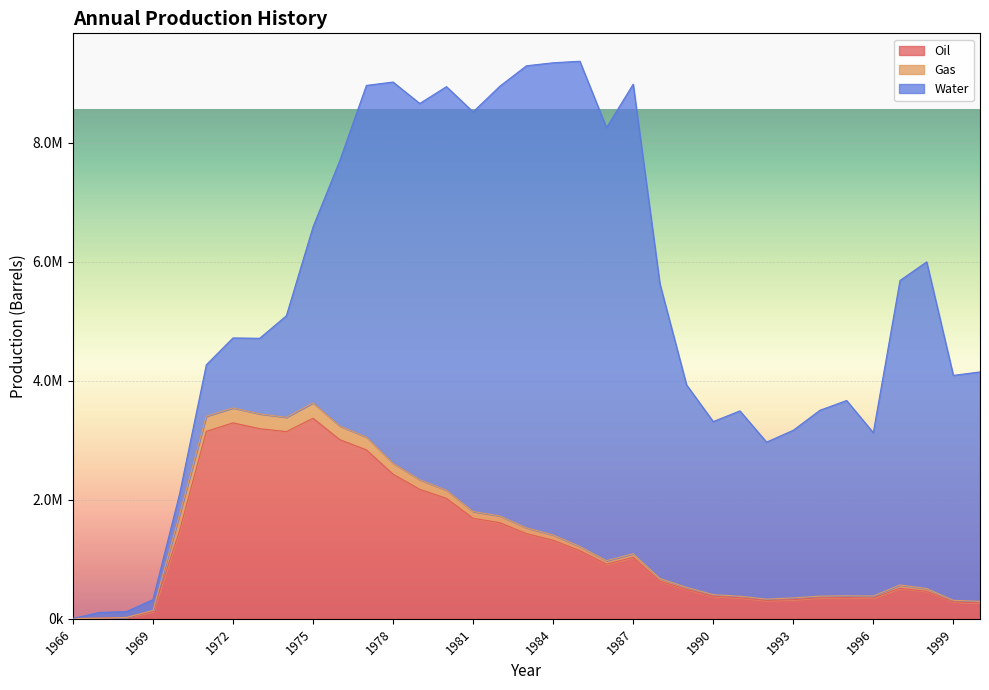

At which category does the chart reach its peak across all series?

1985